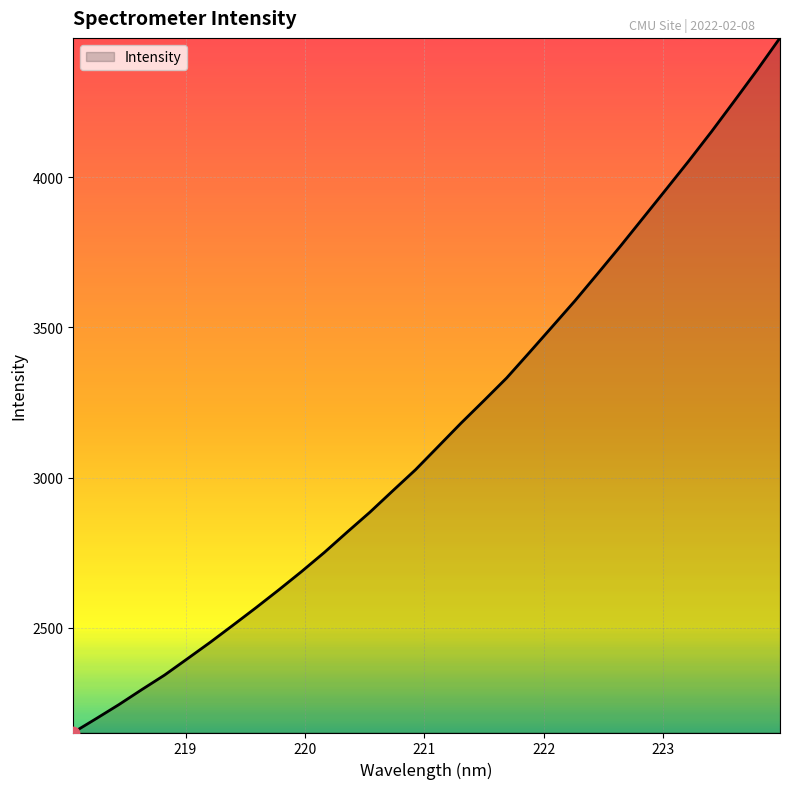

What is the difference between the maximum and minimum values?

2311.5